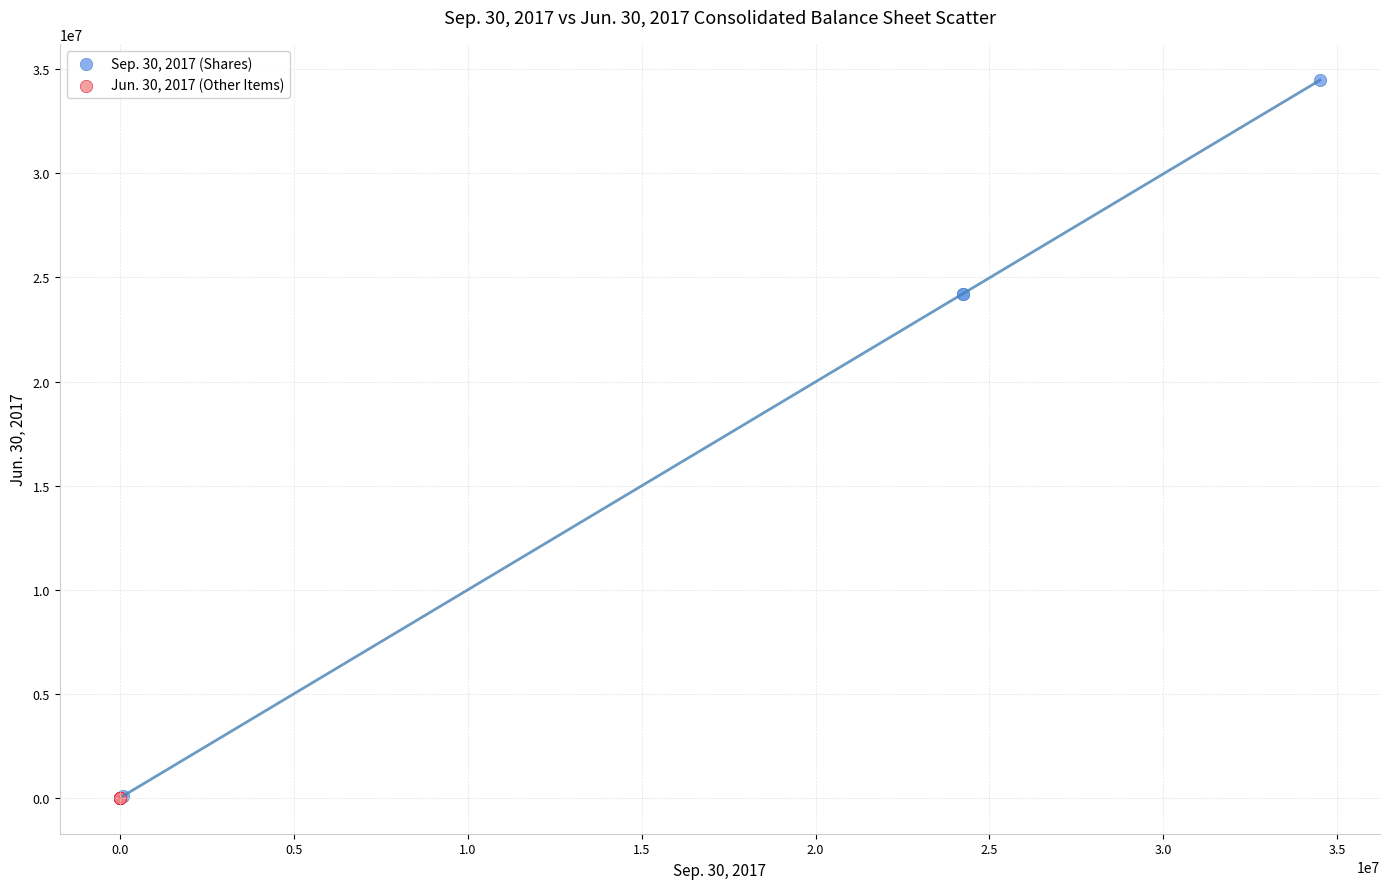

Which series contains the highest Y value?

Sep. 30, 2017 (Shares)